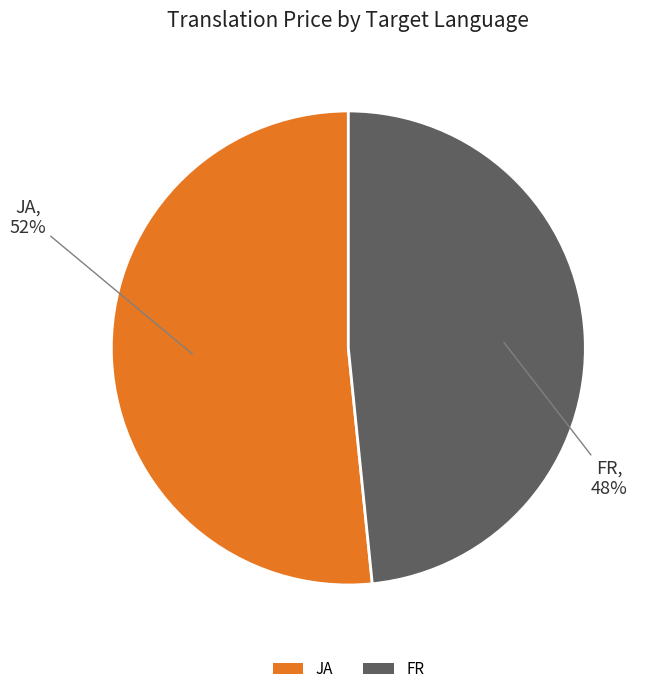

Combined, do FR and JA account for over 50%?

Yes